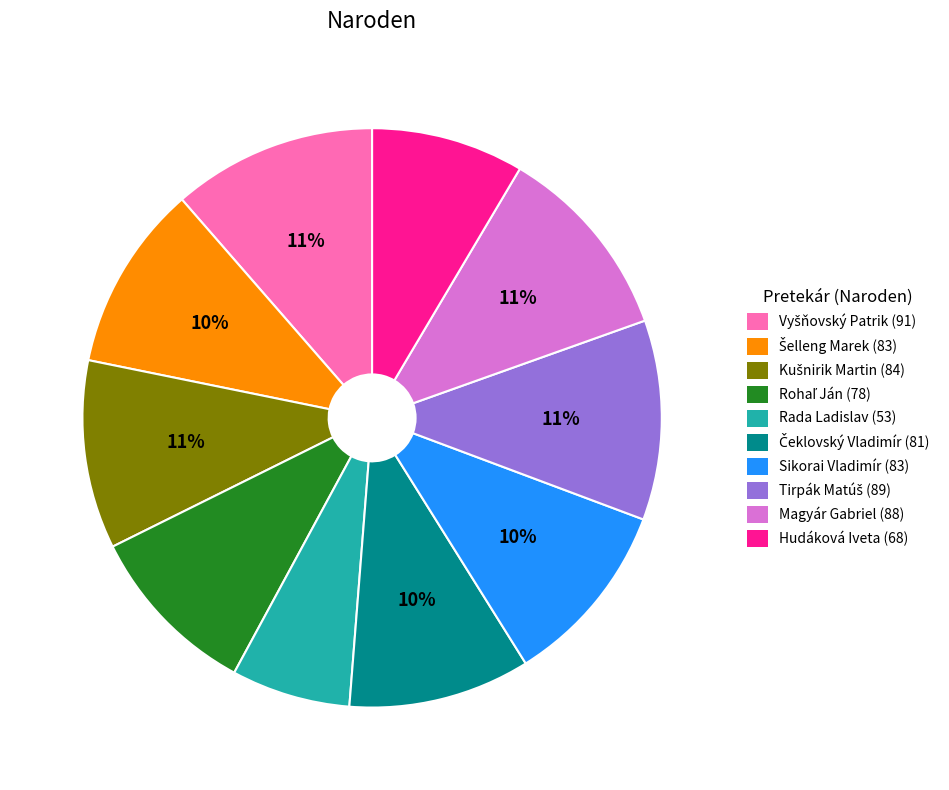

The Hudáková Iveta (68) slice represents 1% of the pie. True or false?

False